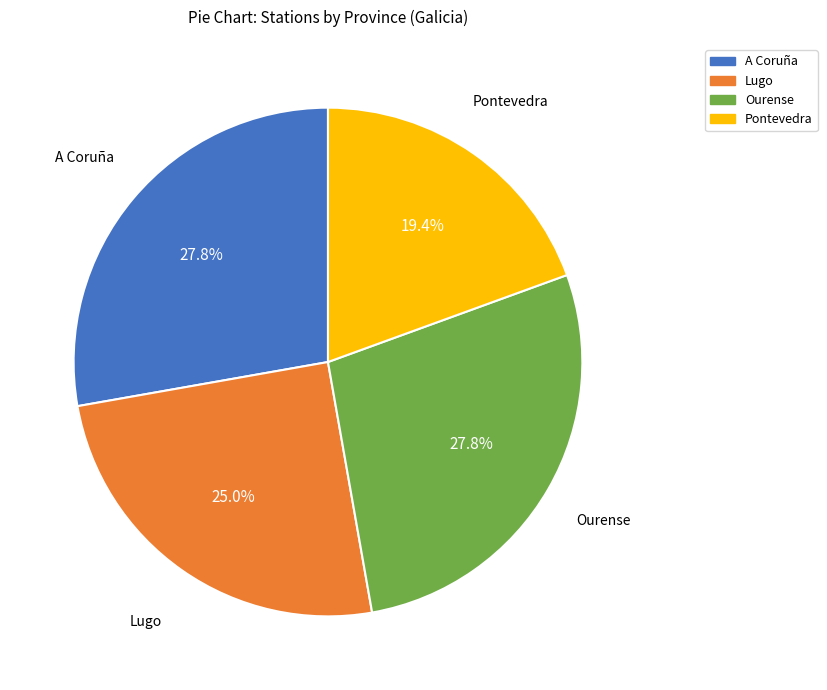

The A Coruña slice represents 21% of the pie. True or false?

False